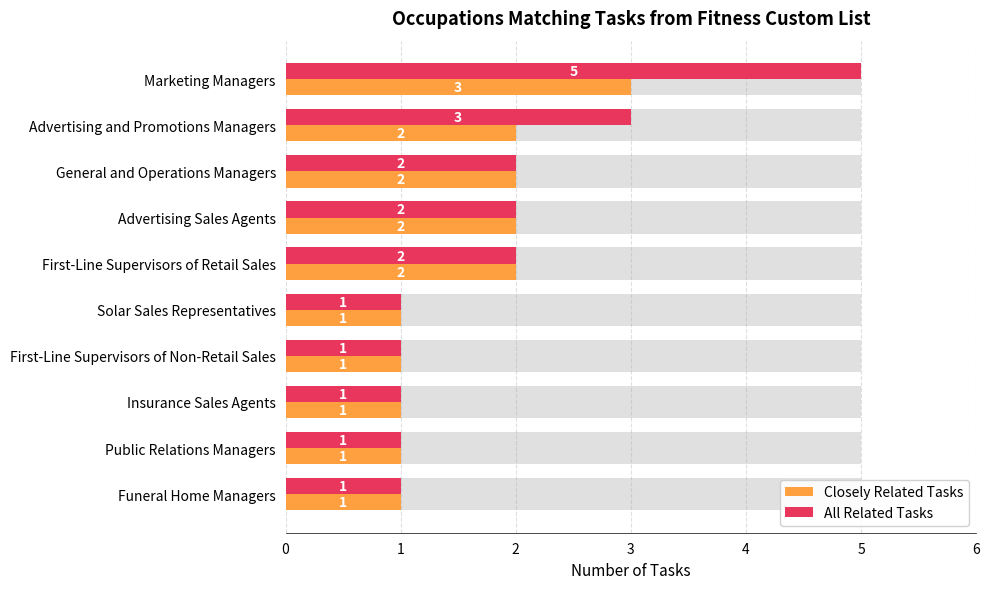

How many bars are there in total?

20